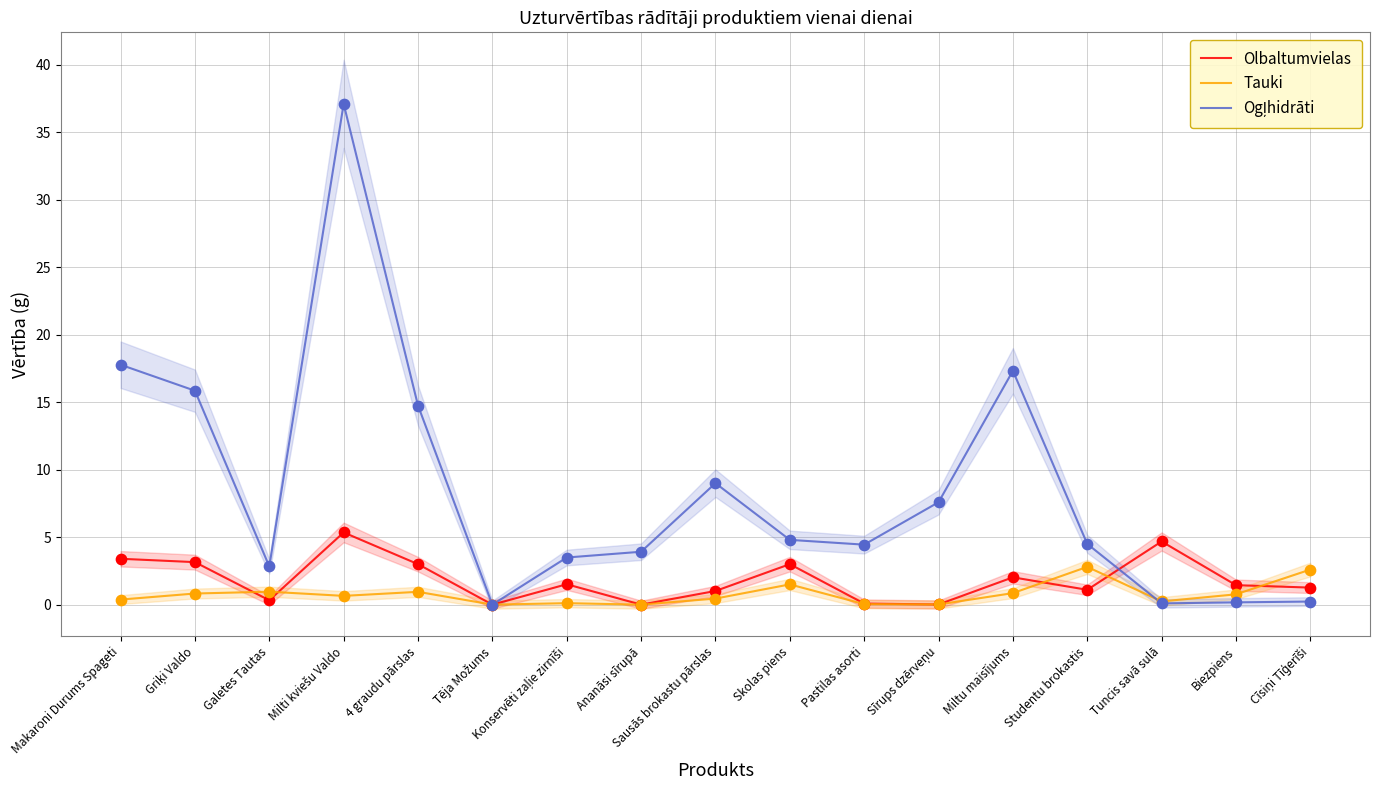

Which series reaches the maximum Y coordinate?

Ogļhidrāti